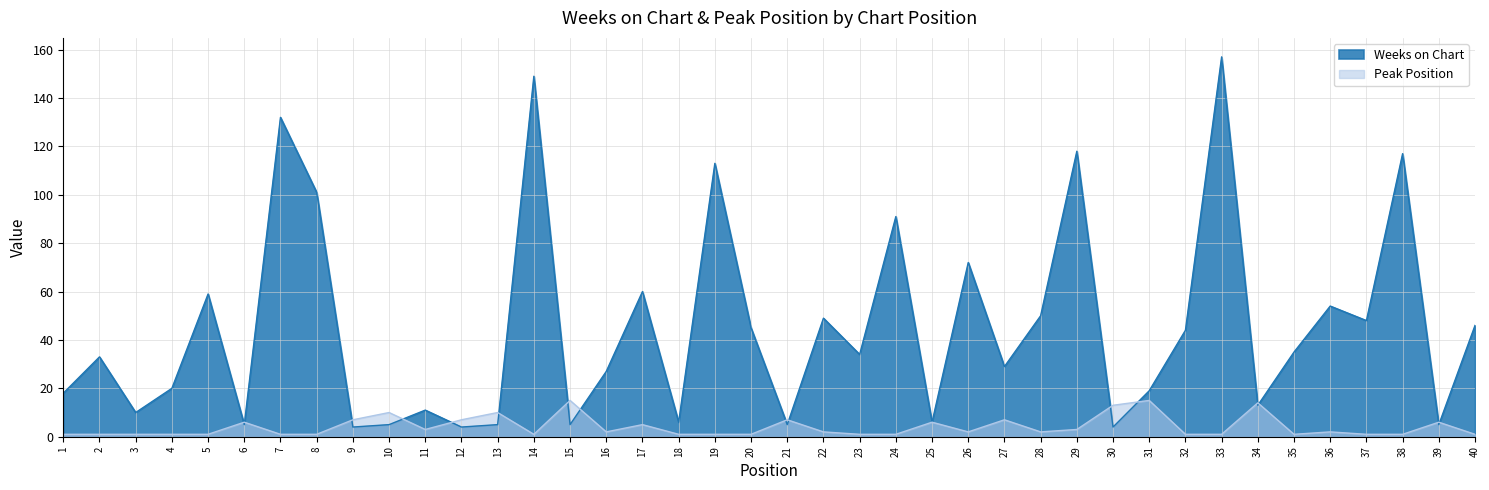

How many data points in Peak Position are less than 2?

19